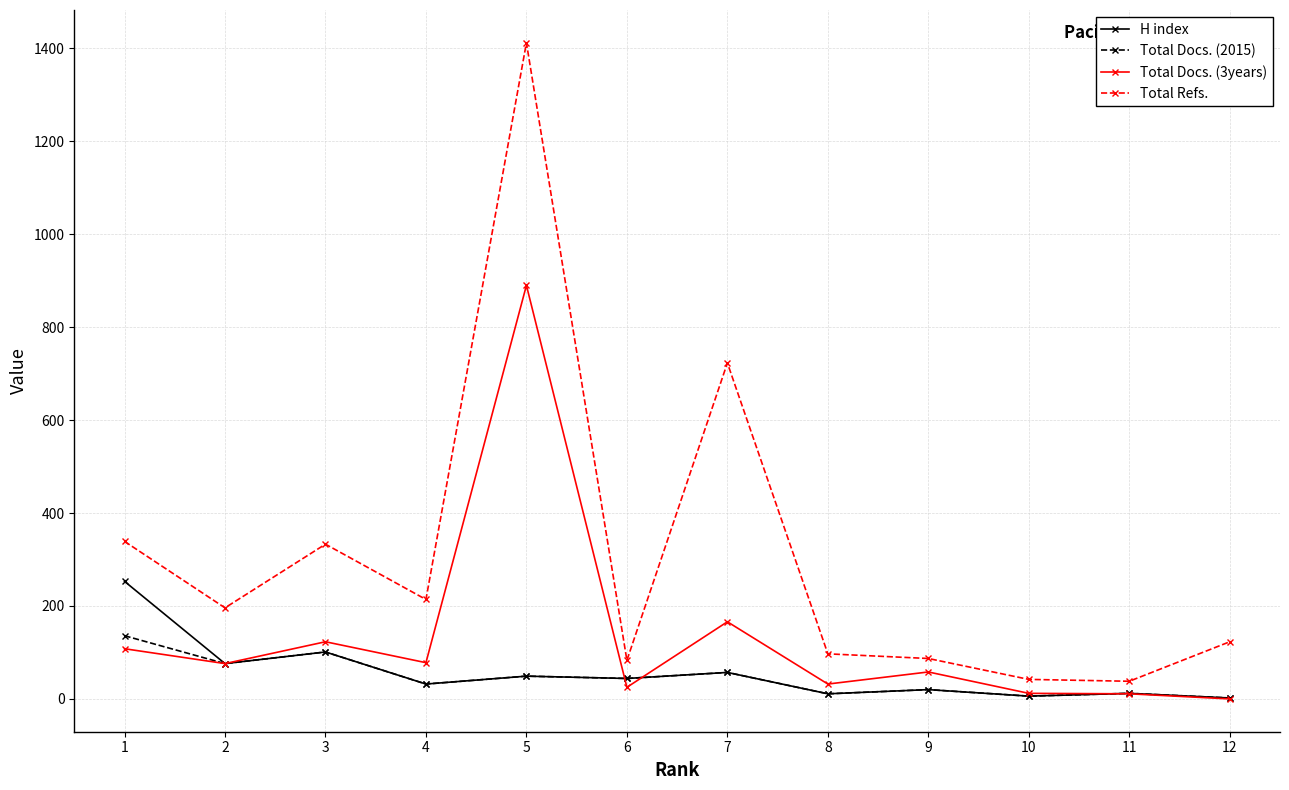

Is this an area chart (filled region under the line)?

No